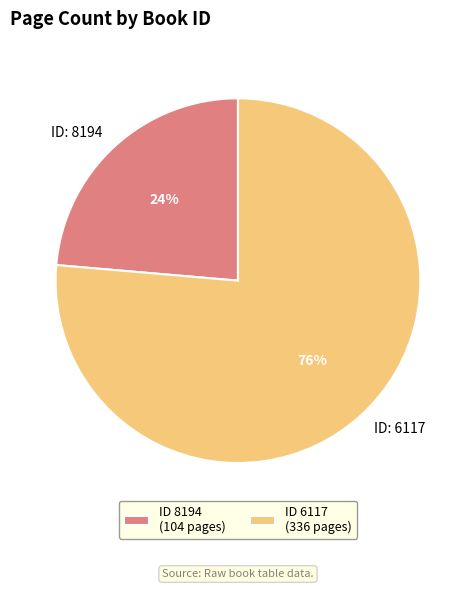

What percentage is the ID: 6117 slice, to the nearest percent?

76%